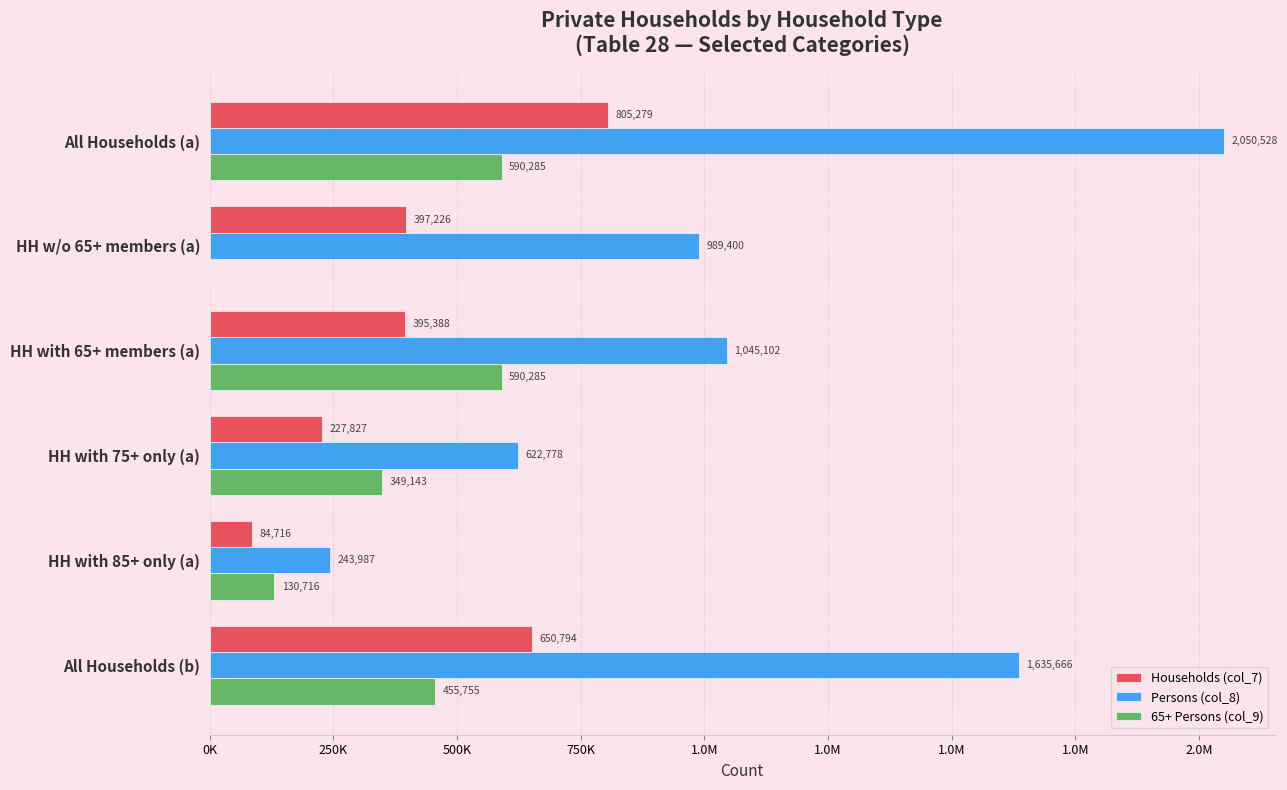

What are all the series names shown in the legend?

Households (col_7), Persons (col_8), 65+ Persons (col_9)